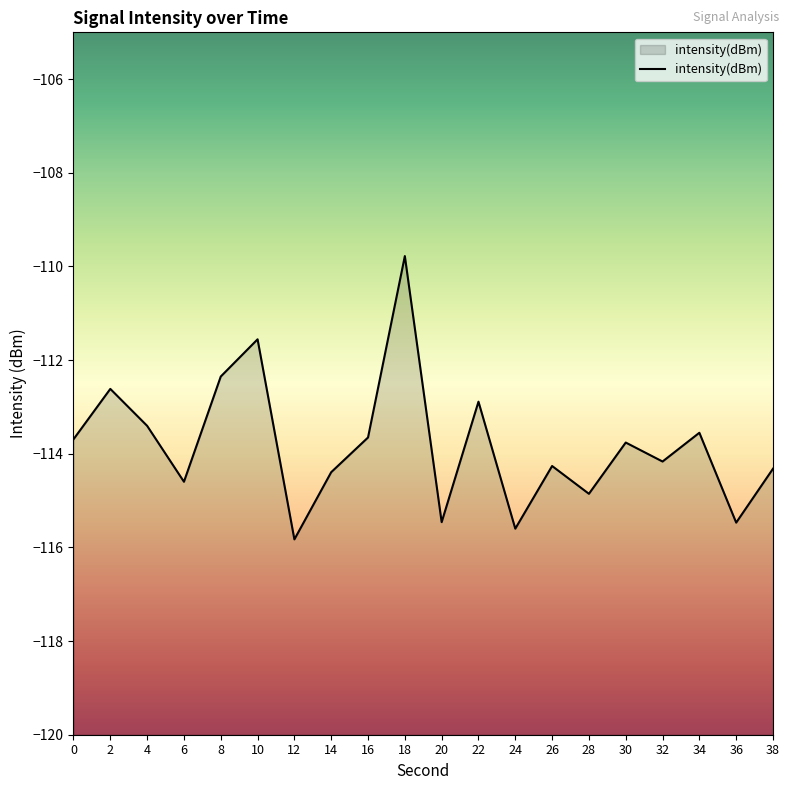

List the labels in order of value, smallest first.

12, 24, 36, 20, 28, 6, 14, 38, 26, 32, 30, 0, 16, 34, 4, 22, 2, 8, 10, 18